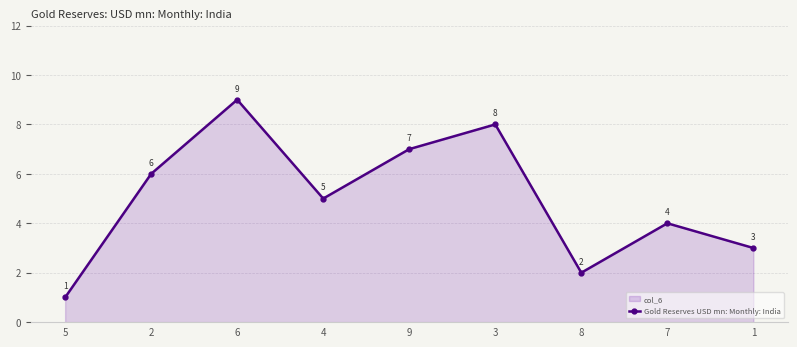

At which category does the chart reach its minimum across all series?

5